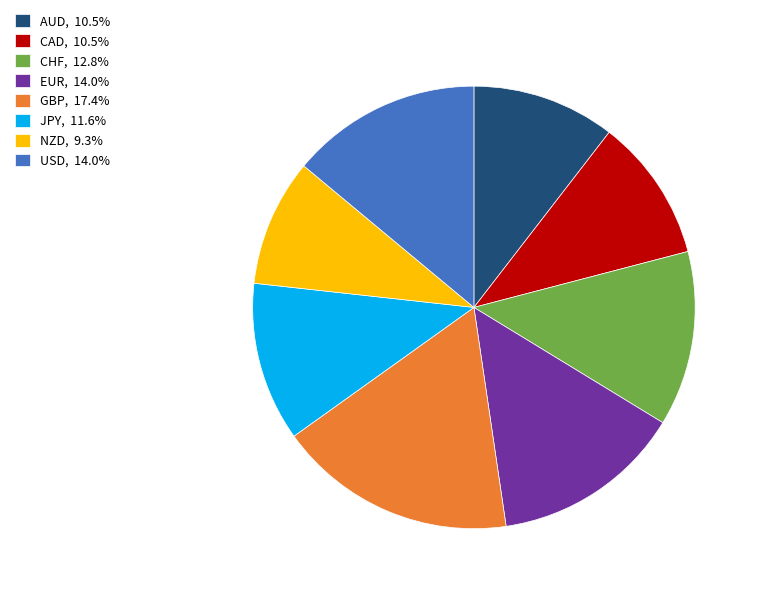

What is the ratio of the value at EUR, 14.0% to the value at USD, 14.0%?

1.0